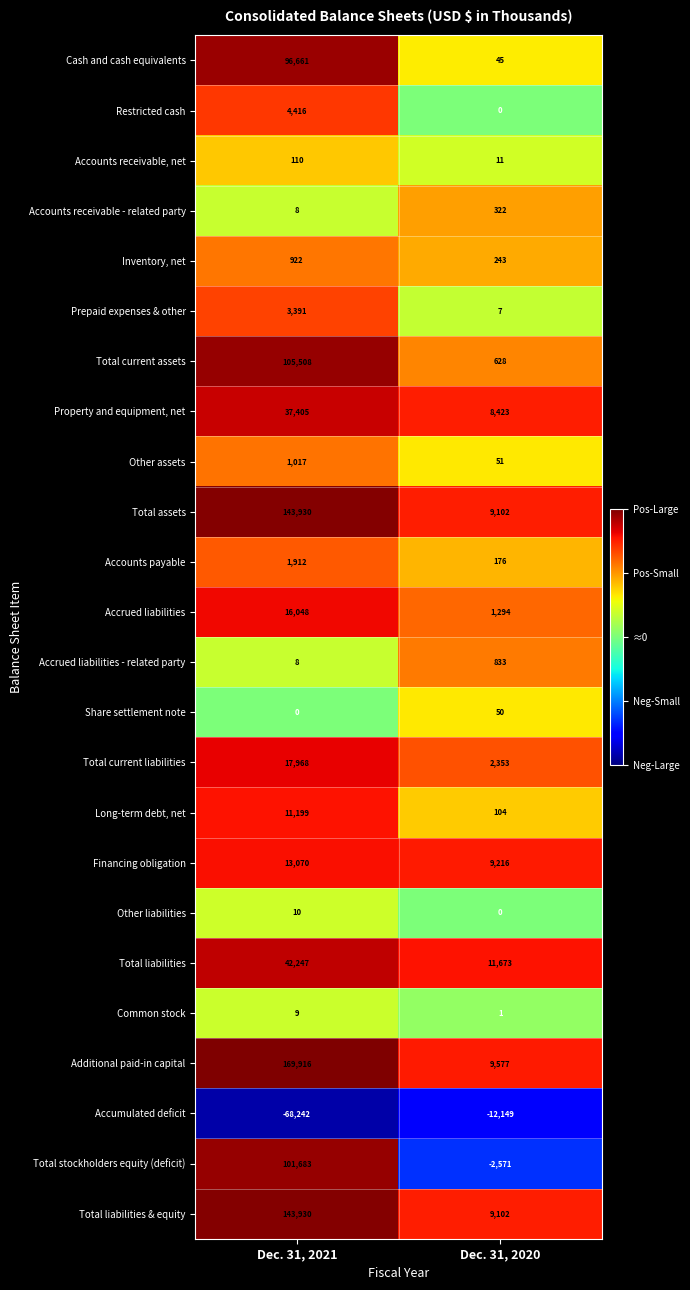

Which series has the largest range (max minus min)?

Additional paid-in capital